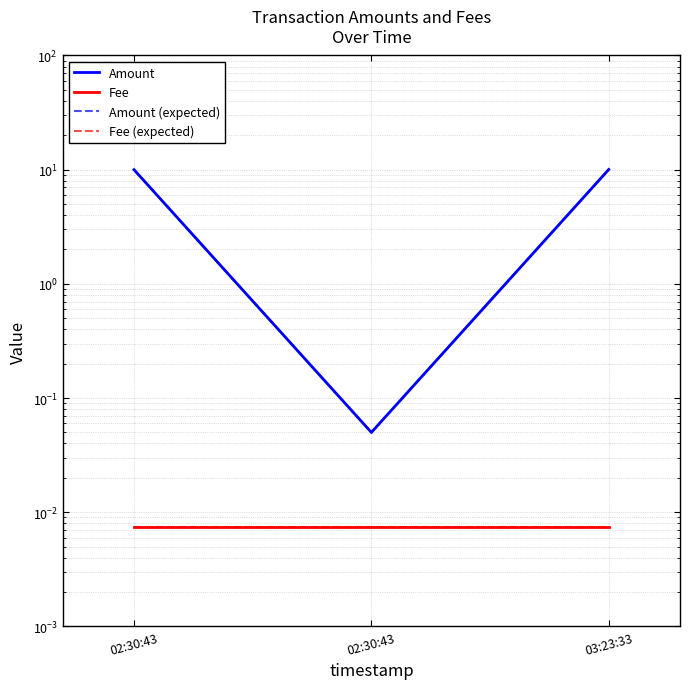

What are all the series names shown in the legend?

Amount, Fee, Amount (expected), Fee (expected)